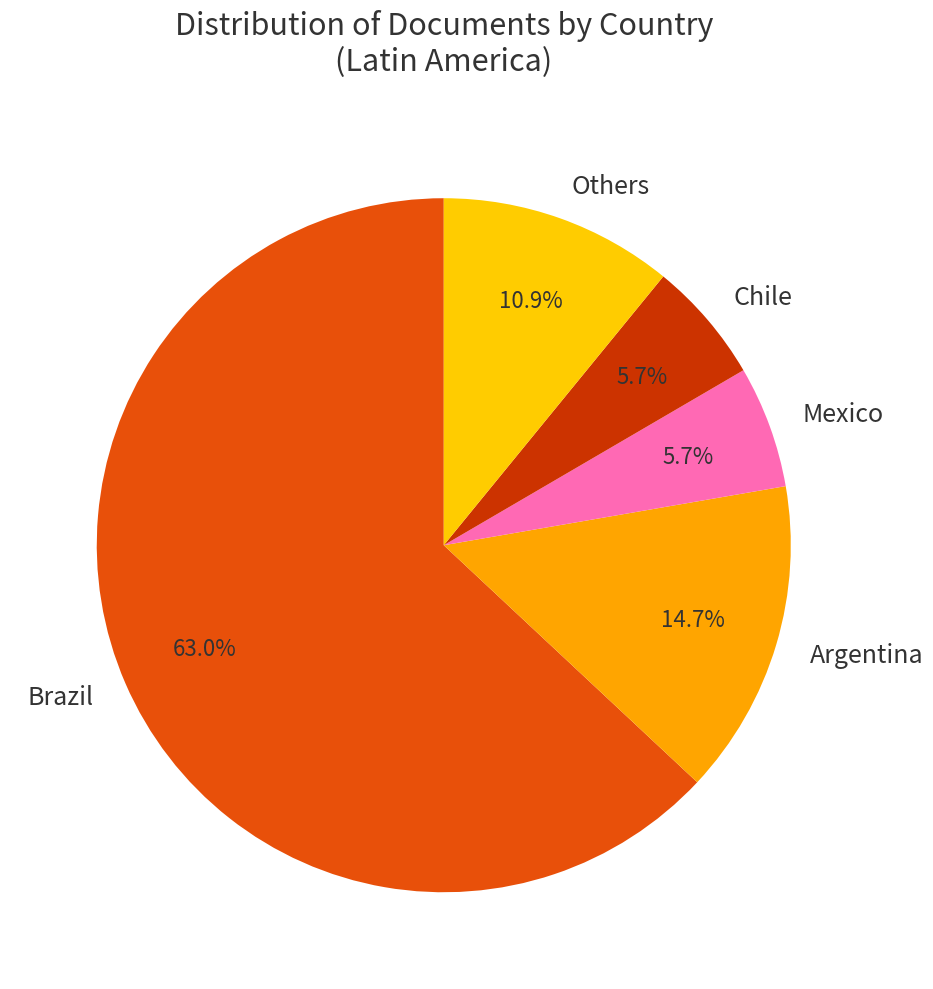

Does Brazil represent more than half of the total?

Yes